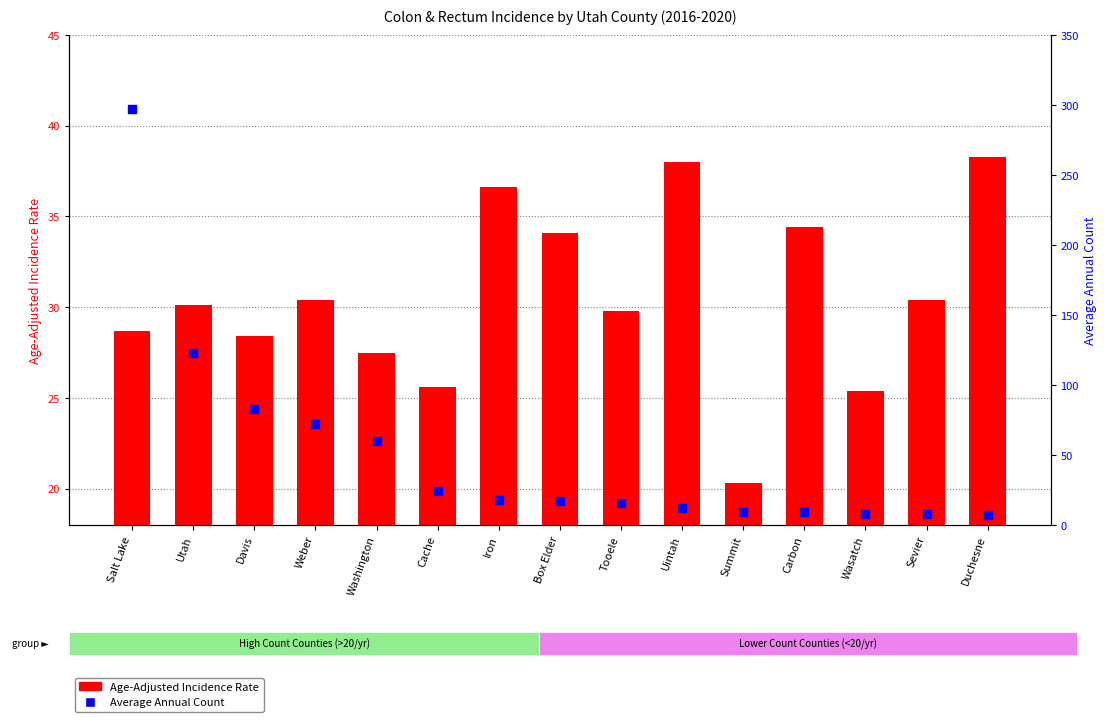

Which series reaches the minimum Y coordinate?

Average Annual Count